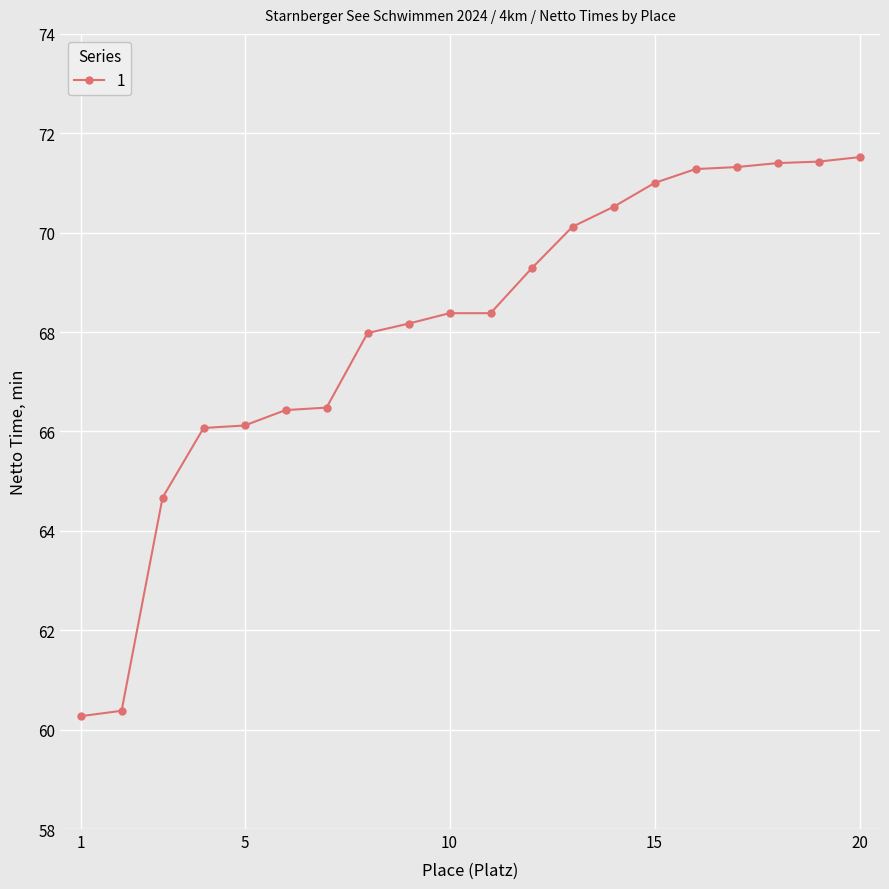

How many data points does each series have?

20